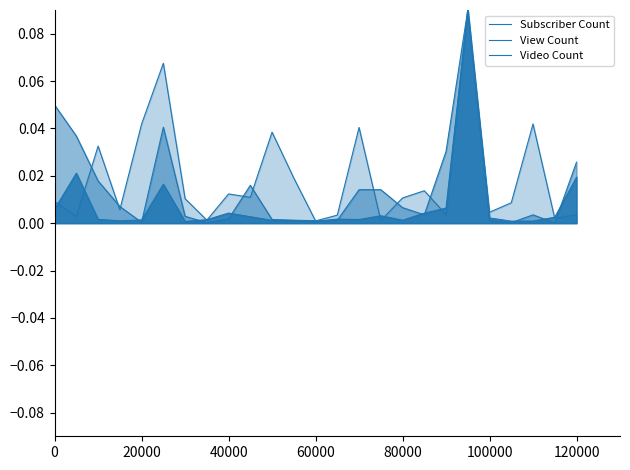

True or false: View Count has a value of 0.0 at 100000.

True